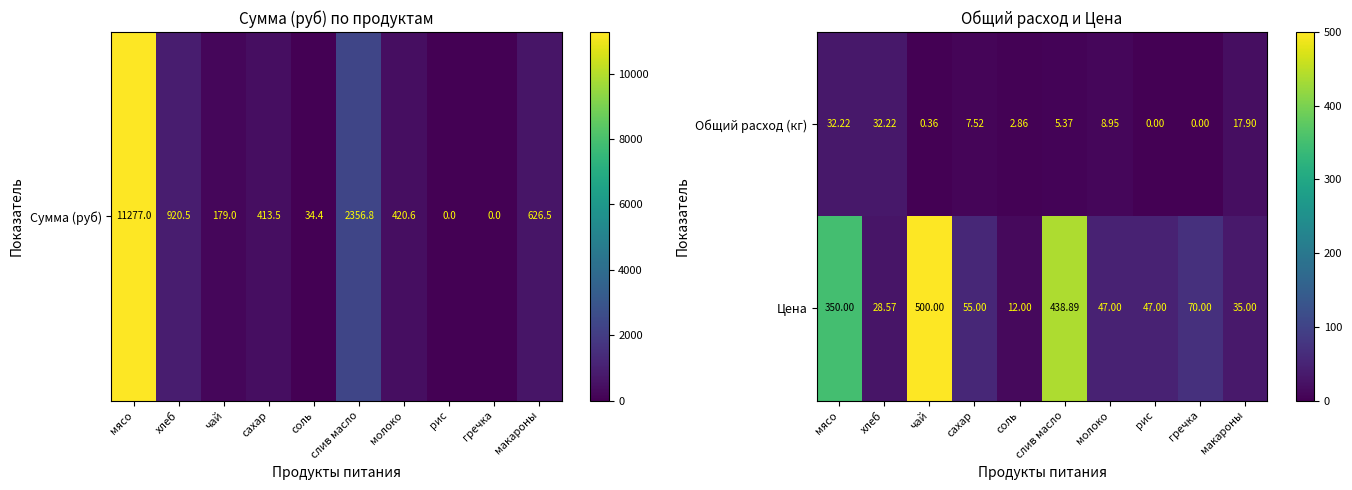

Which series has the widest spread of values?

Цена